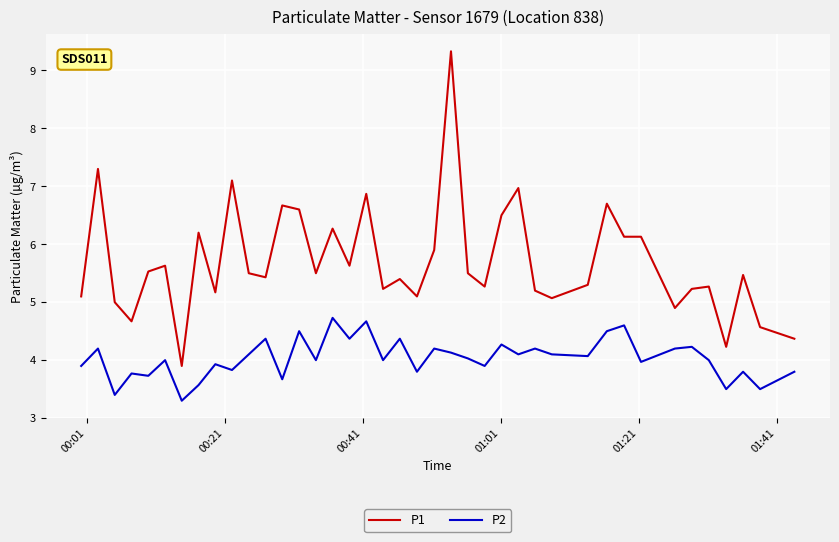

Does the chart display data point markers on the line(s)?

No